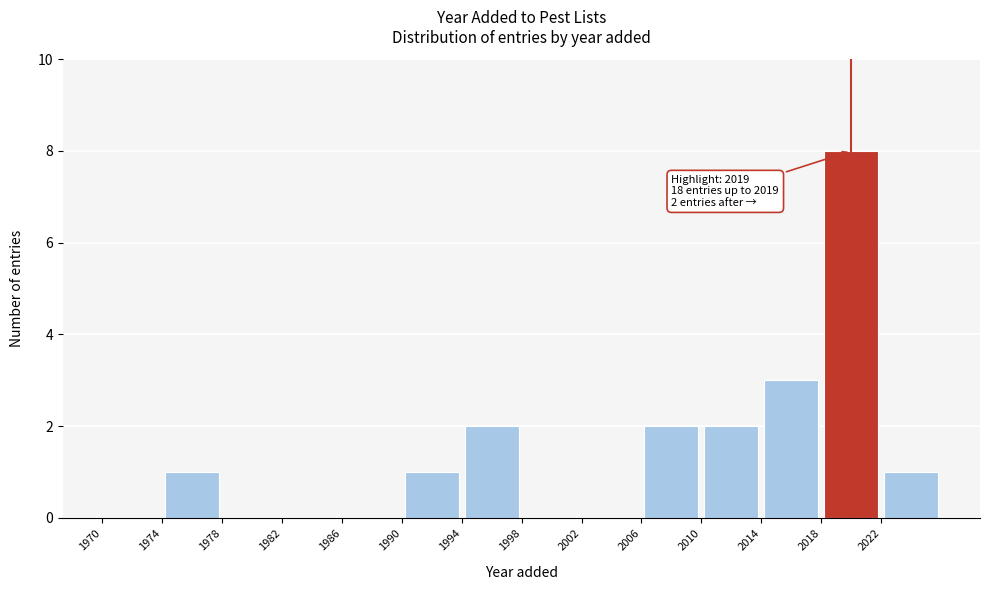

Over which range of the x-axis is the bar tallest?

2018 to 2022